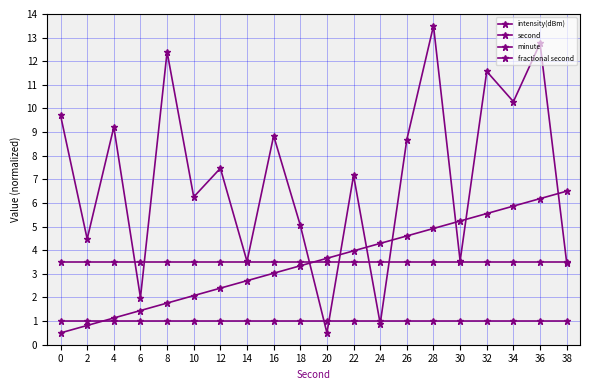

Which series changed the most between 6 and 38?

second